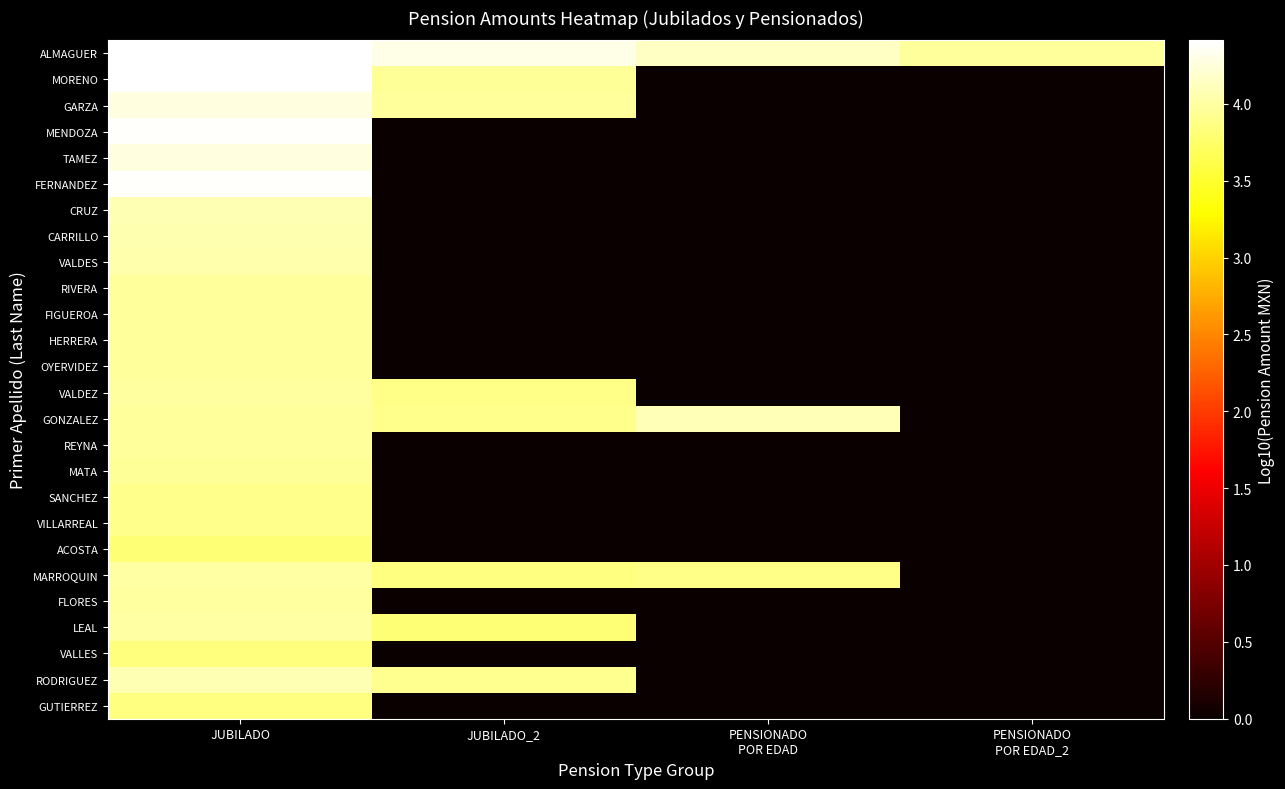

Between PENSIONADO
POR EDAD_2 and JUBILADO_2, which is larger?

JUBILADO_2